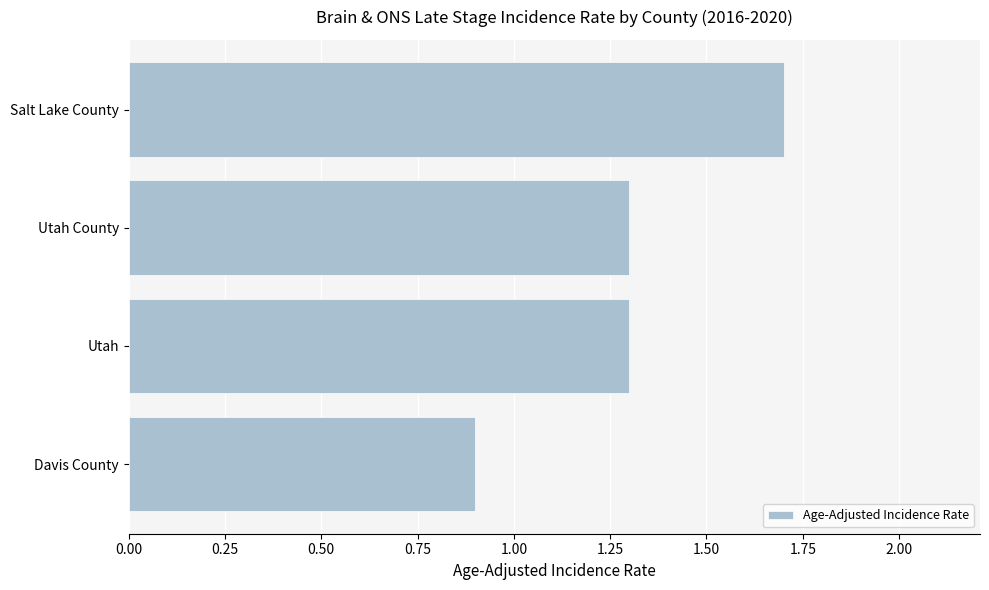

The chart shows a value of 1.3 at Utah County. True or false?

True